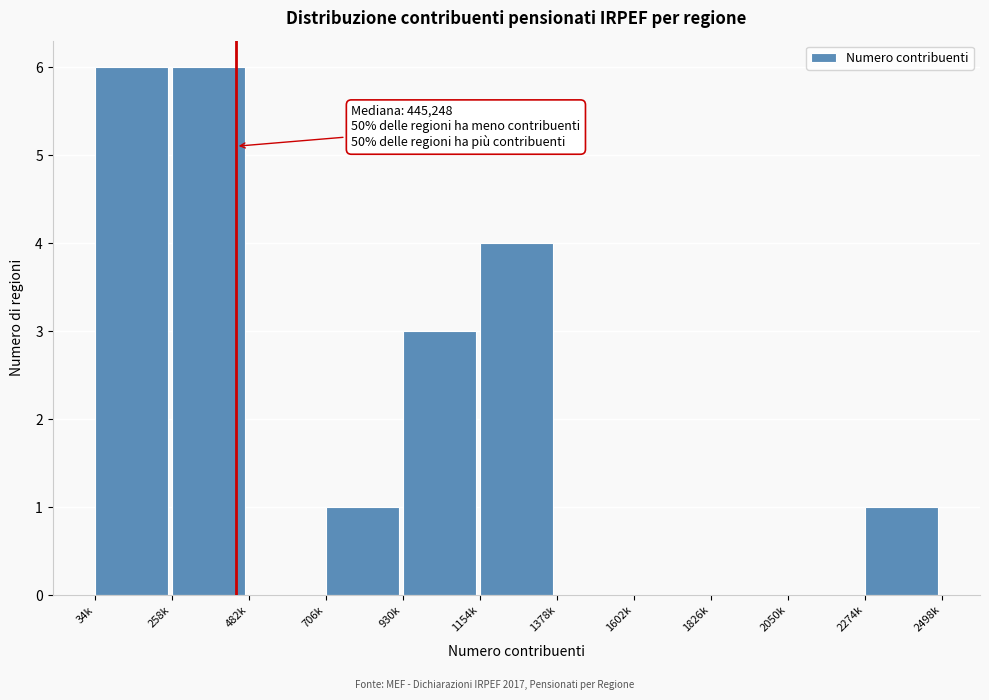

Reading left to right, transcribe all the data shown in this chart.

34k=6	258k=6	482k=0	706k=1	930k=3	1154k=4	1378k=0	1602k=0	1826k=0	2050k=0	2274k=1